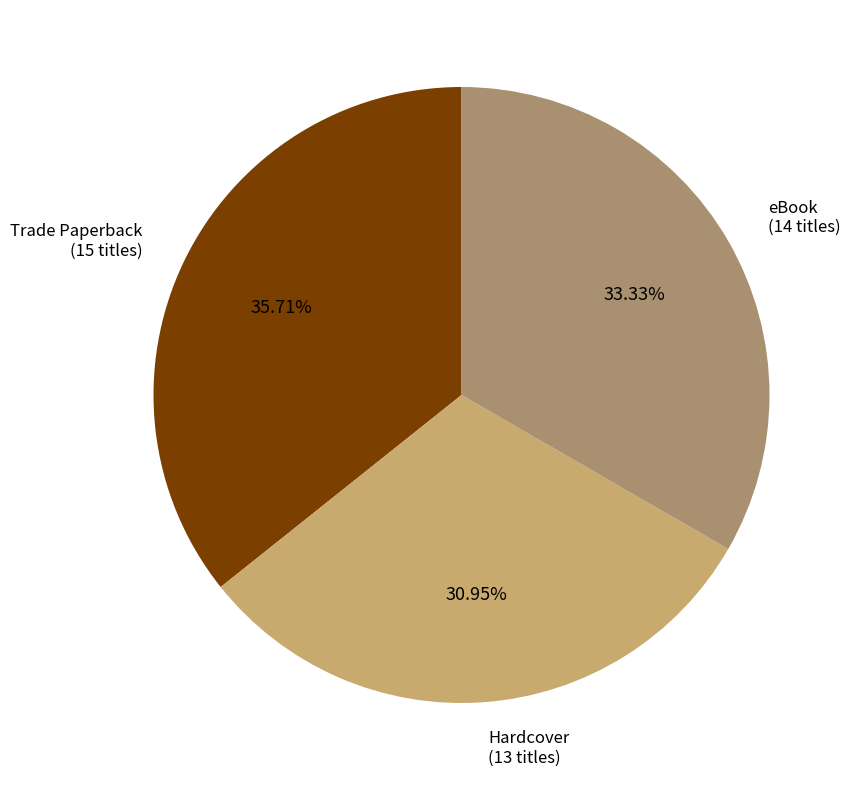

Which category has the biggest portion of the pie?

Trade Paperback